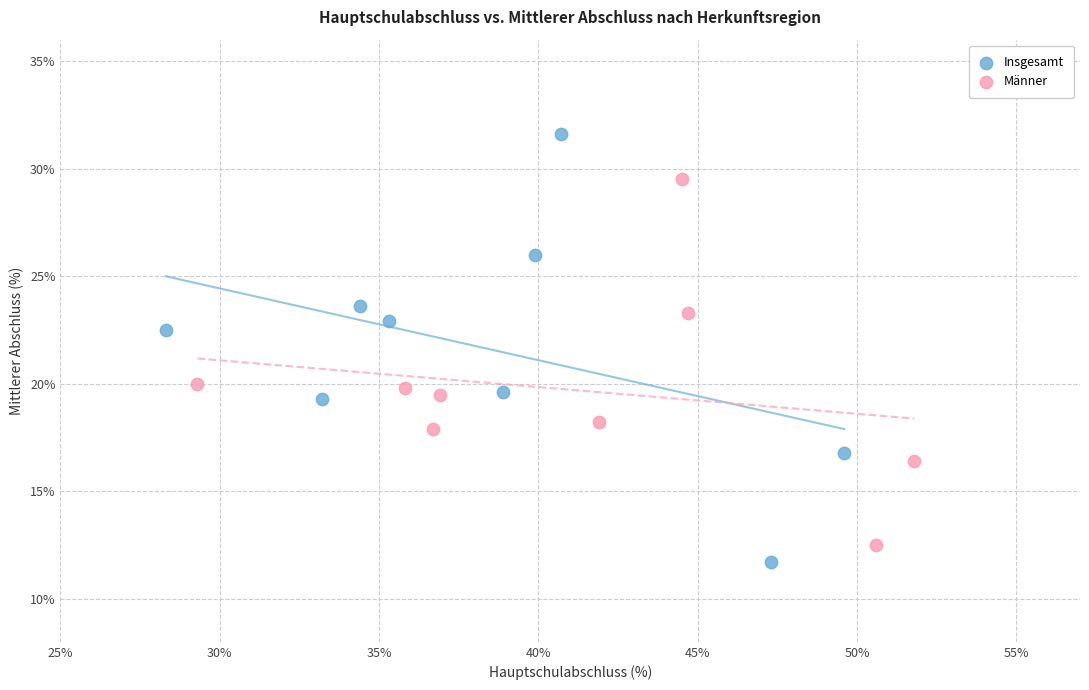

Which series has the largest Y range (max minus min)?

Insgesamt